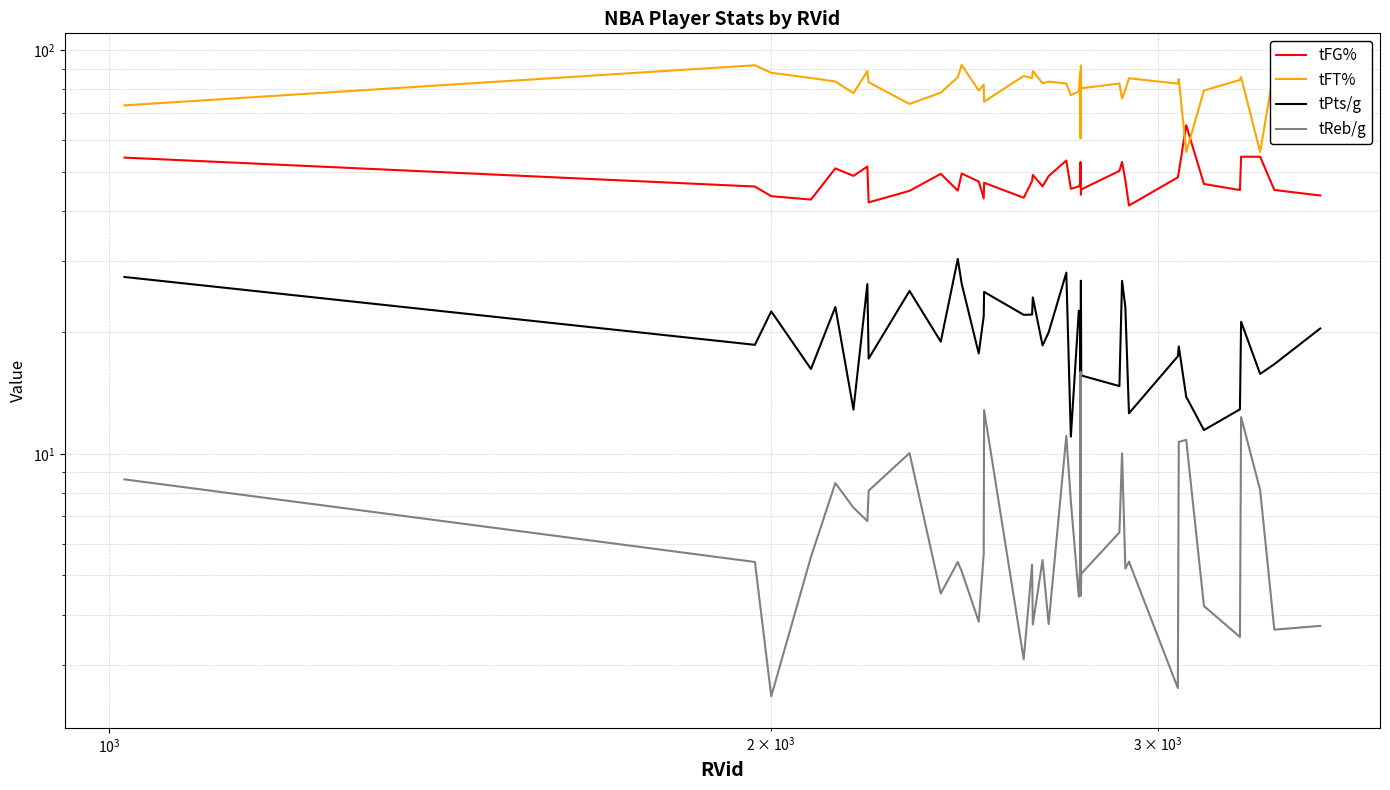

True or false: tFG% has more than 1 points higher than both neighbors.

True